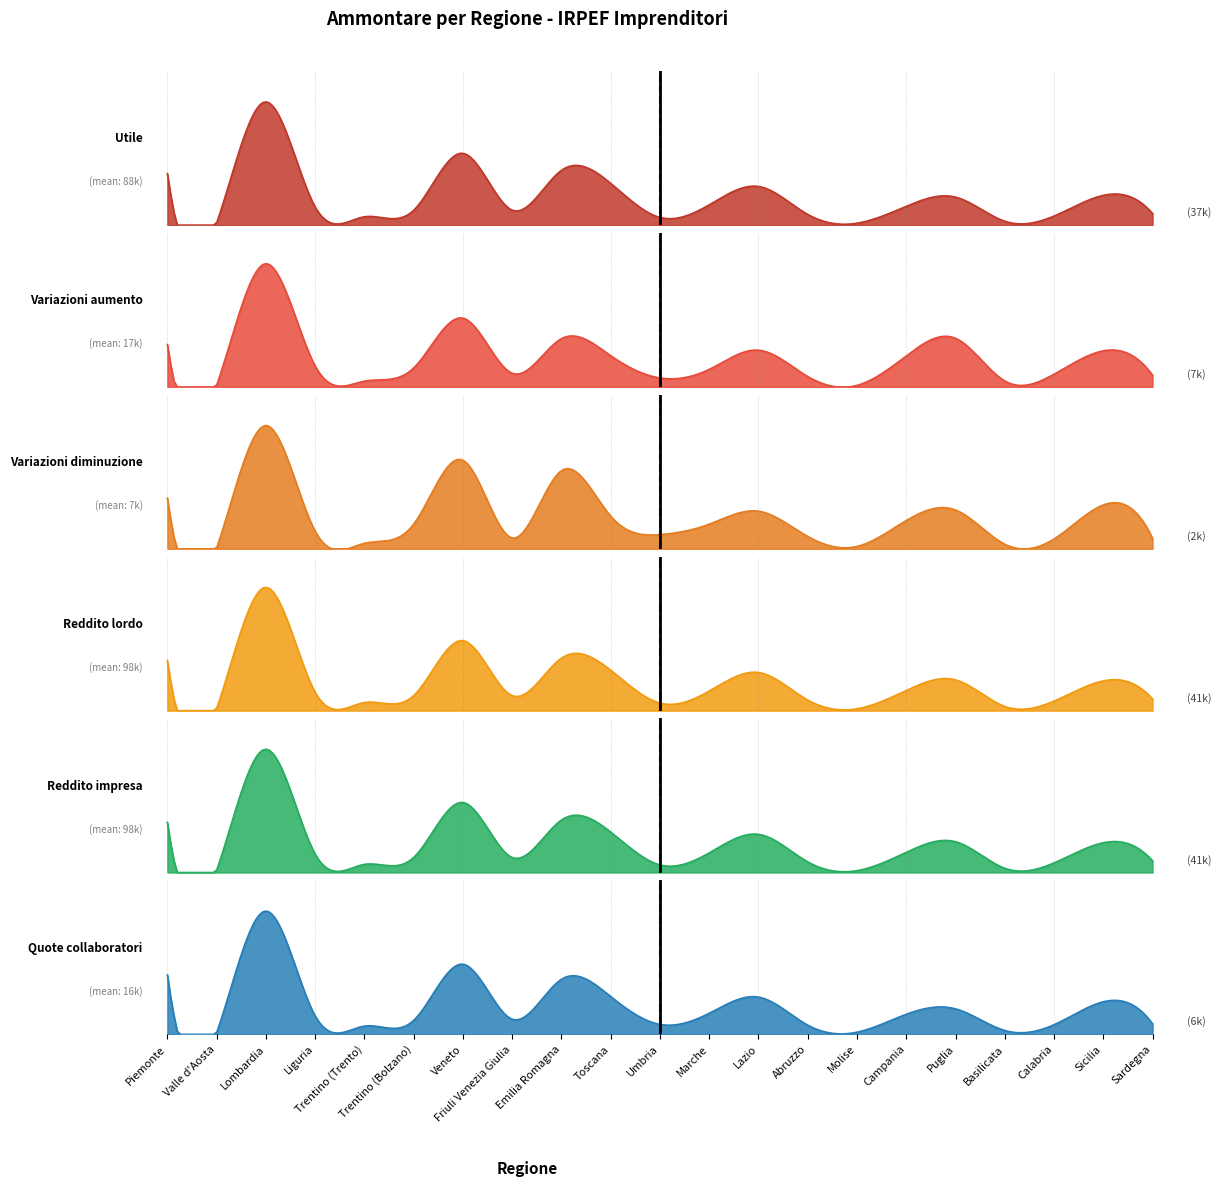

Which has a higher value, Emilia Romagna or Lombardia?

Lombardia